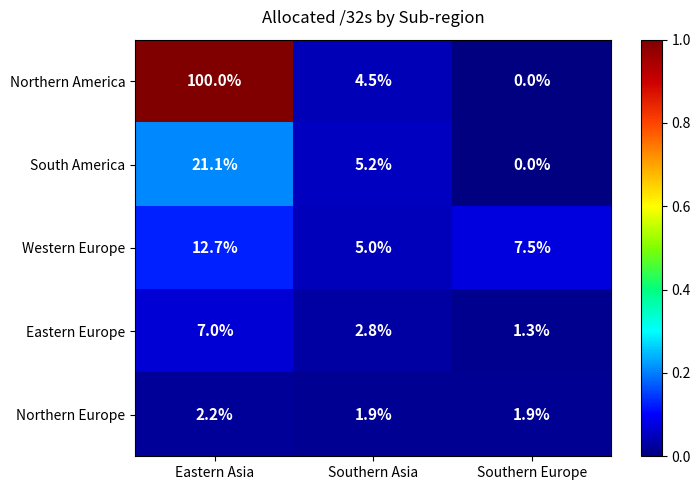

Rank the categories by South America value from highest to lowest.

Eastern Asia, Southern Asia, Southern Europe